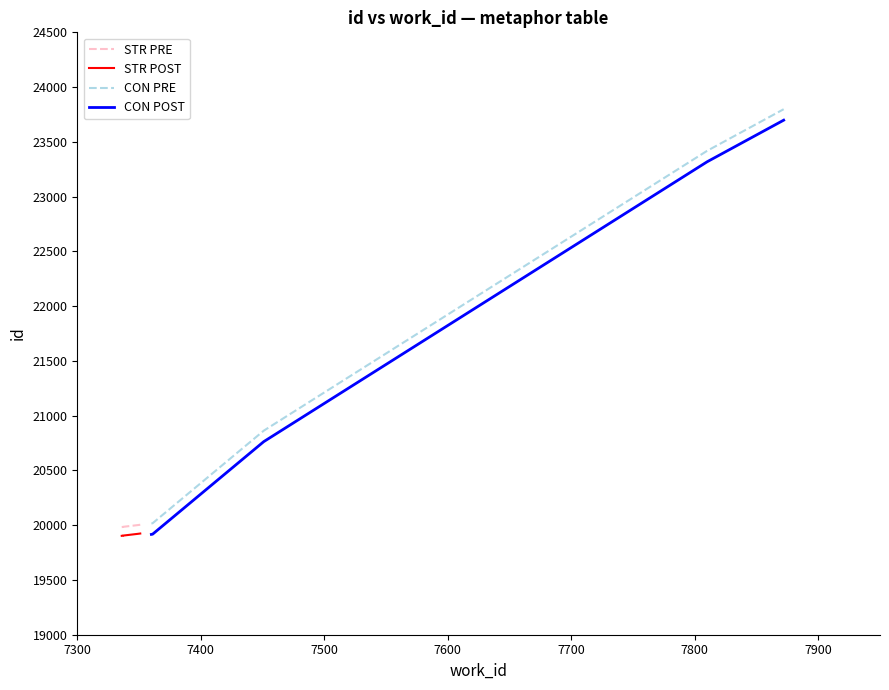

True or false: CON POST and CON PRE intersect in this chart.

False